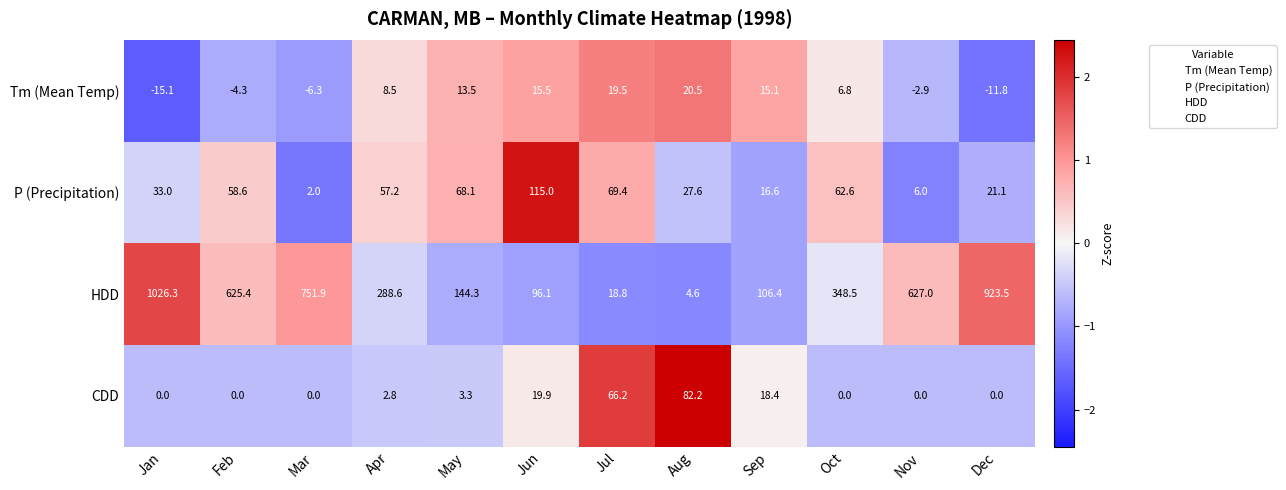

What is the smallest value displayed?

-15.1